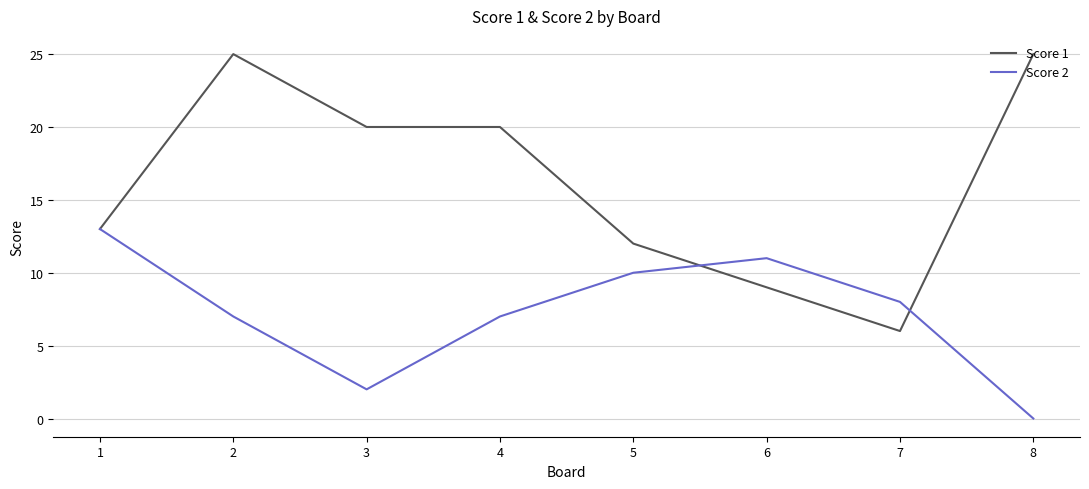

Does the chart have visible grid lines?

Yes